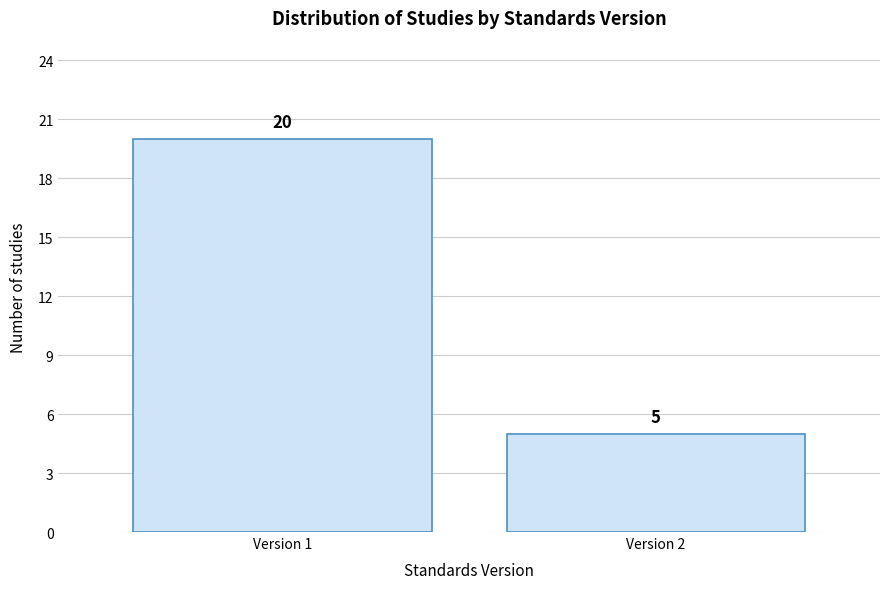

Reading left to right, transcribe all the data shown in this chart.

Version 1=20	Version 2=5